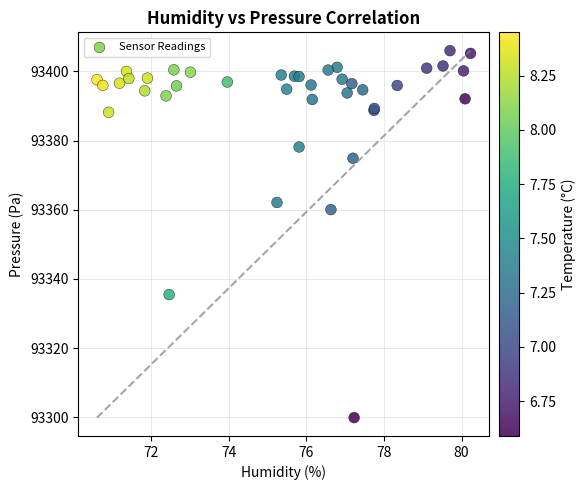

What Y value in the scatter plot is closest to 93352?

93360.0